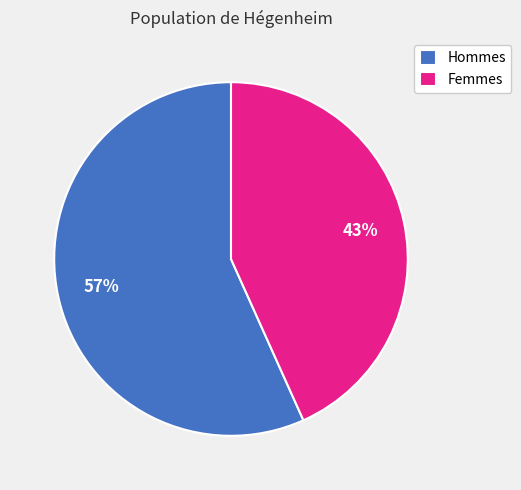

Does Femmes represent more than half of the total?

No